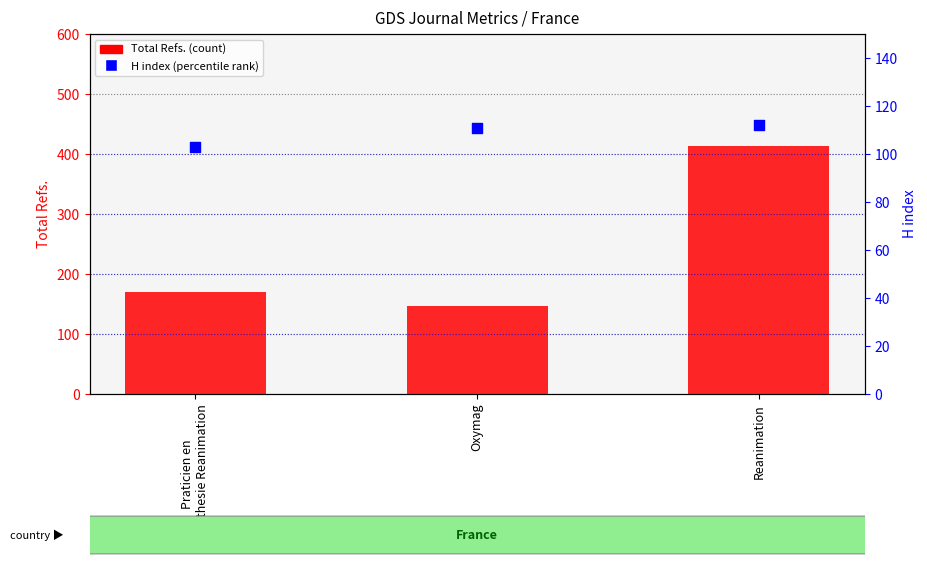

Which series has the largest Y range (max minus min)?

Total Refs. (count)